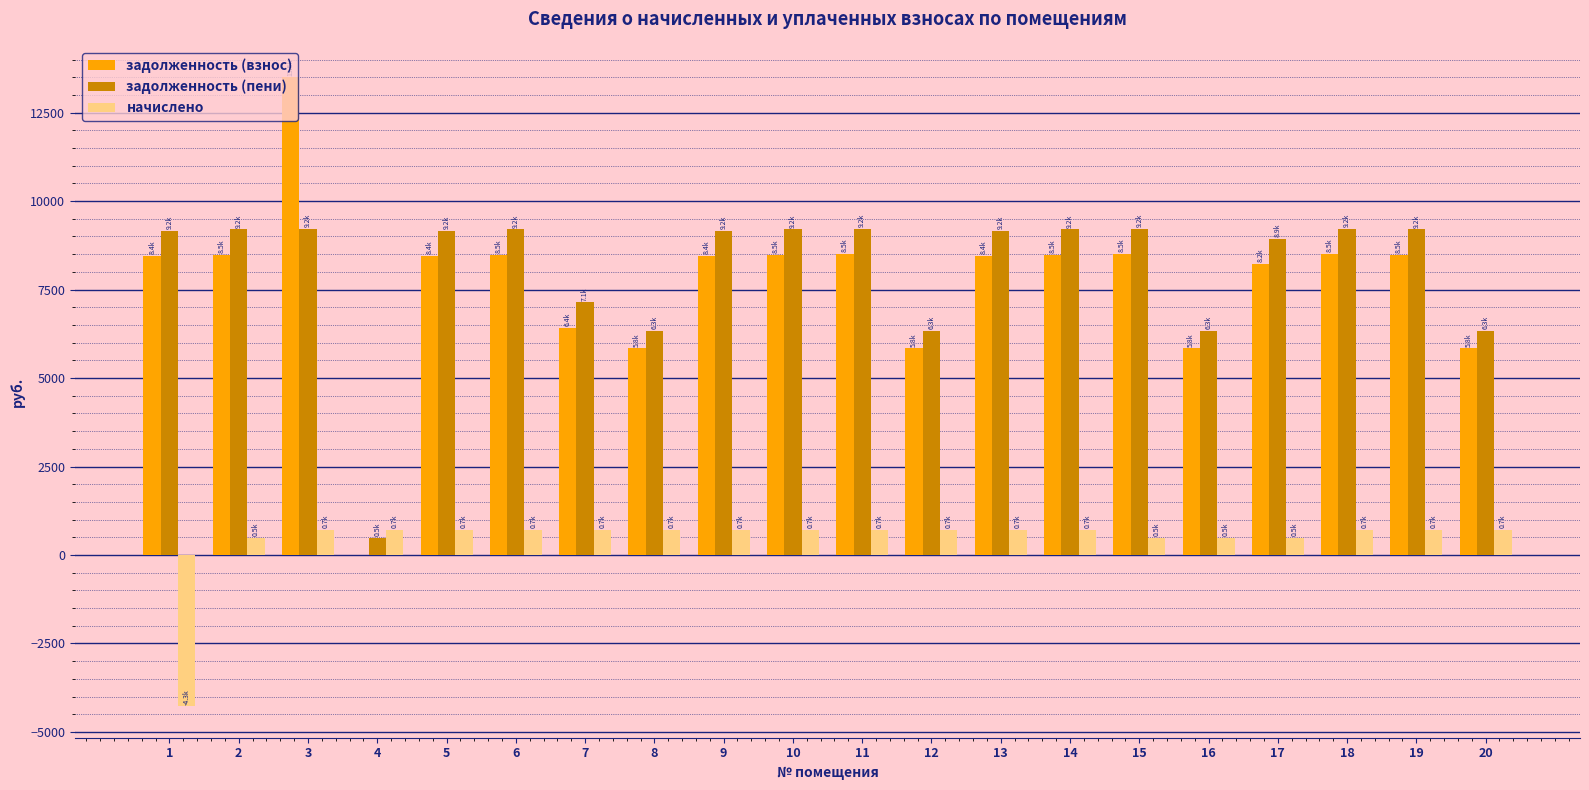

What is the greatest value displayed?

13497.6